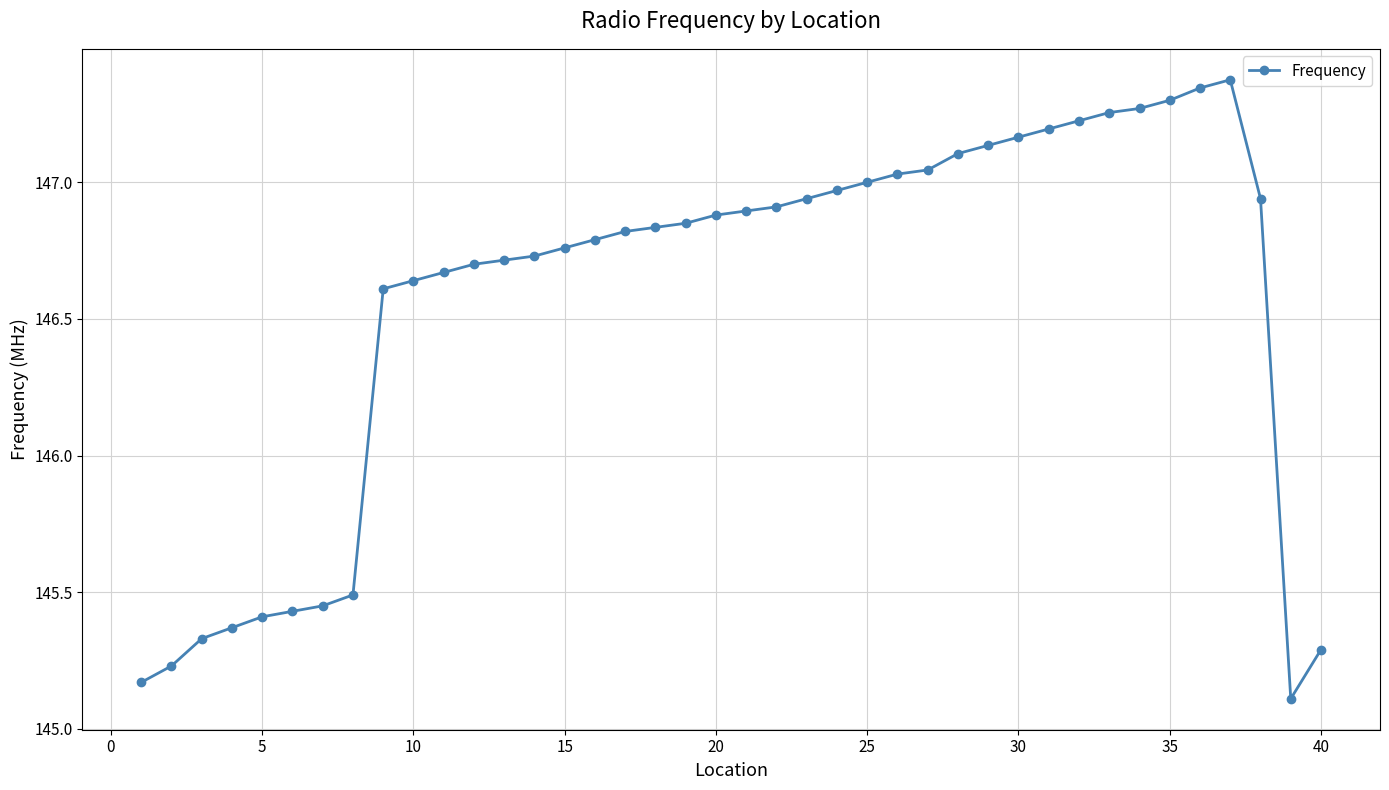

What is the difference between the maximum and minimum values?

2.3